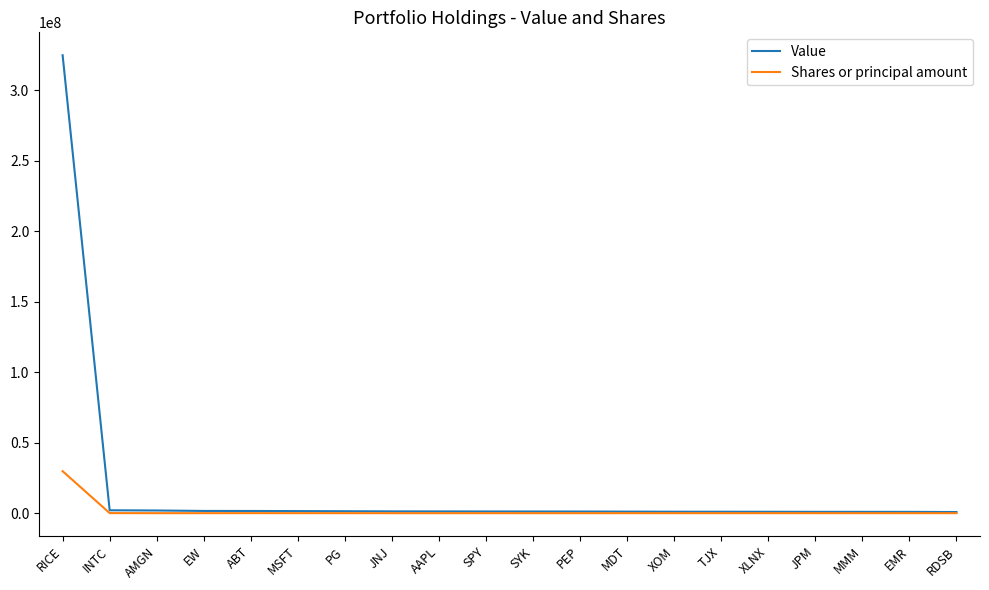

What are all the series names shown in the legend?

Value, Shares or principal amount